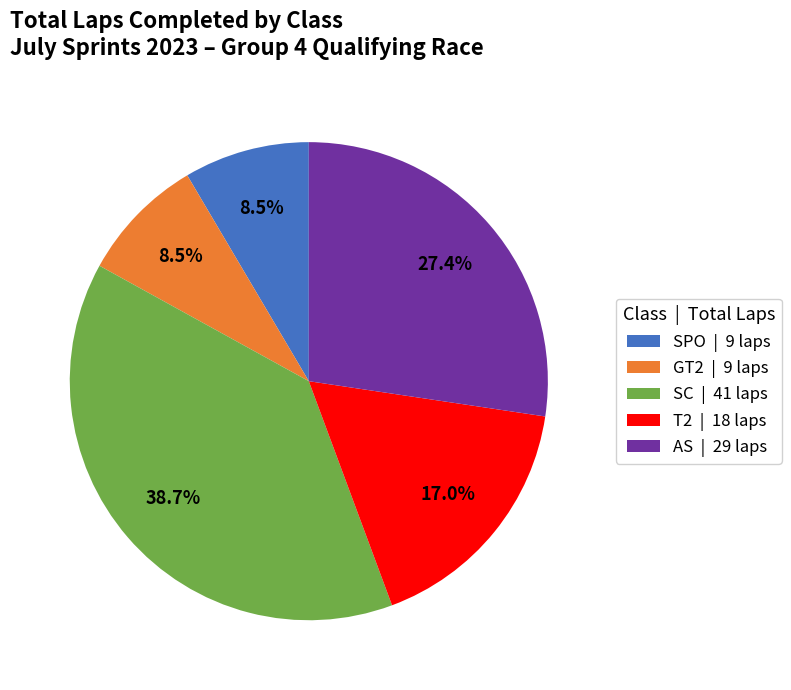

Count the number of slices in the pie.

5